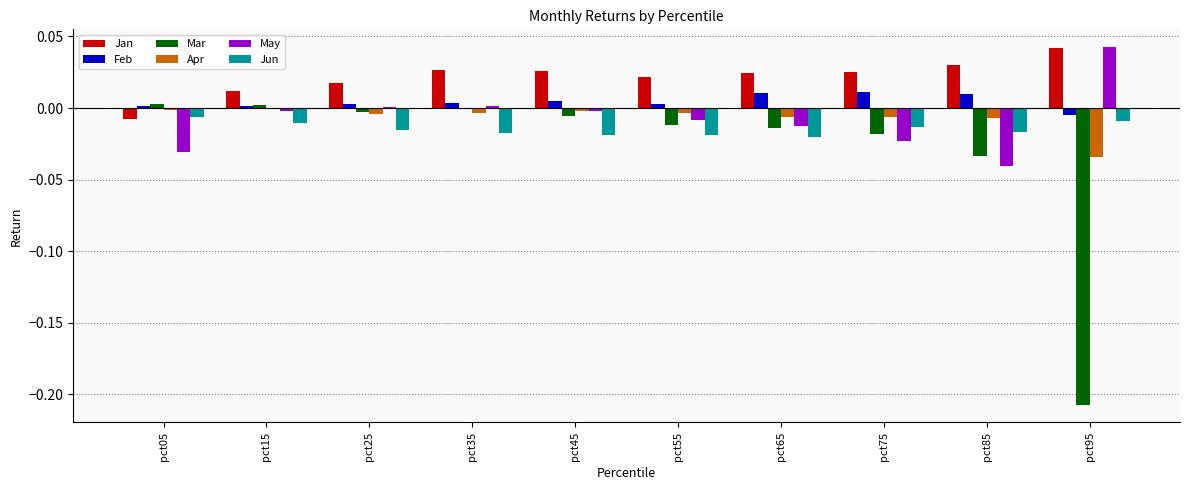

Where does the Feb series first go above 0?

pct05